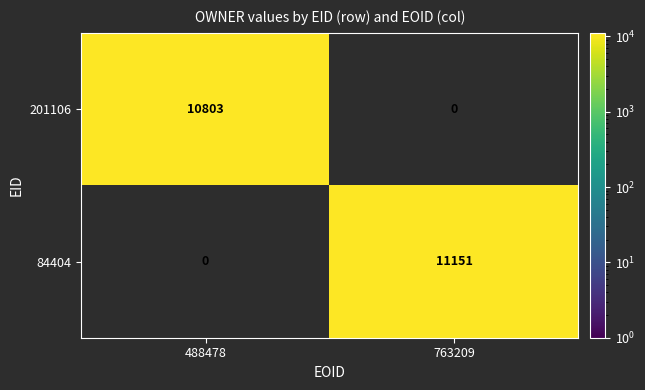

List the series in order of their peak value, lowest first.

201106, 84404